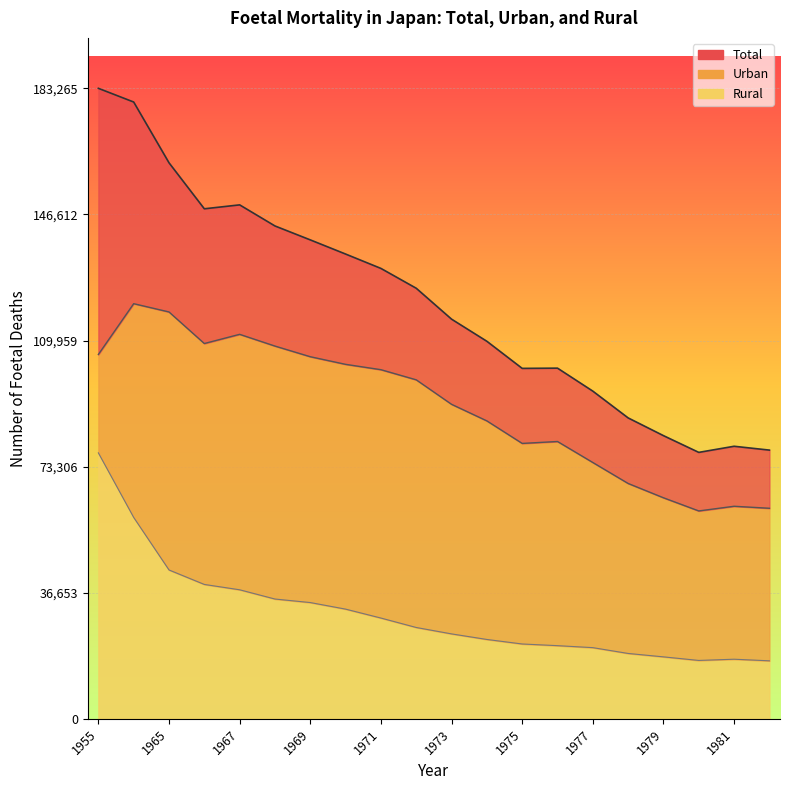

Between 1977 and 1974, which is larger?

1974